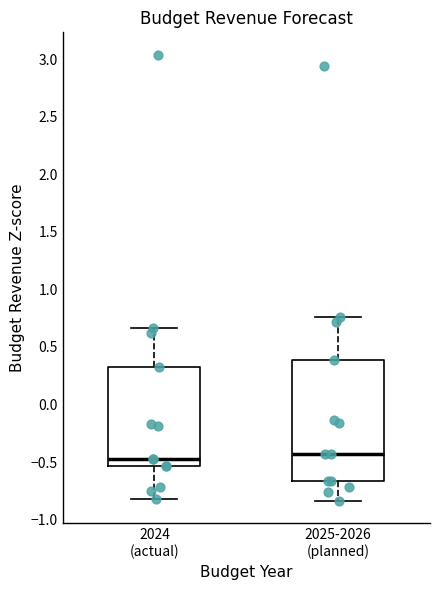

Where is the upper edge of the box for 2024 (actual) on the y-axis? The values are not printed on the chart, so give them approximately, as read against the axis.

0.35